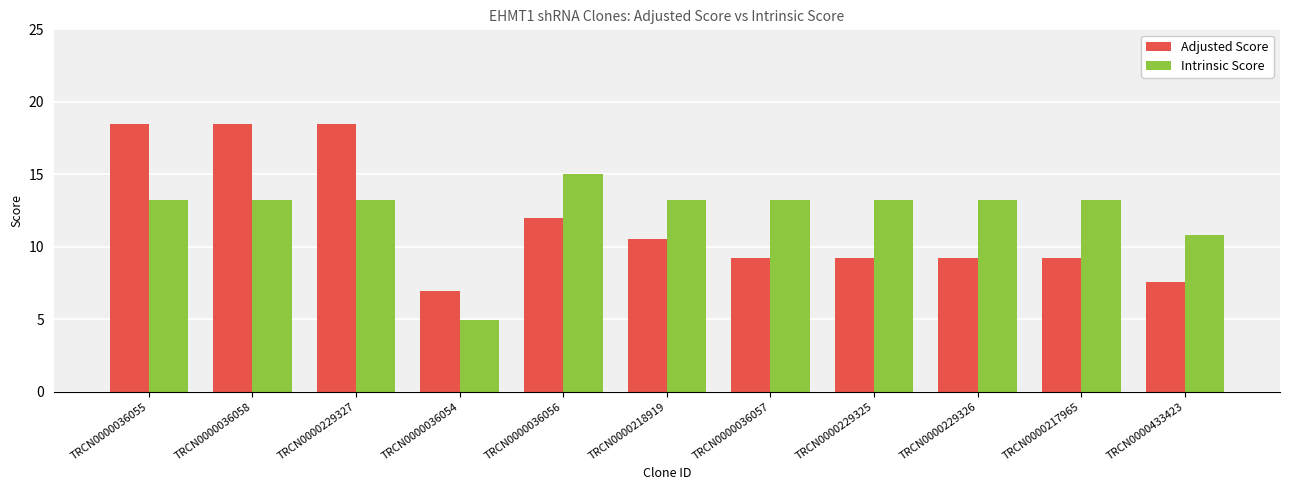

What is the sum of the Intrinsic Score values at TRCN0000036056 and TRCN0000229327?

28.2